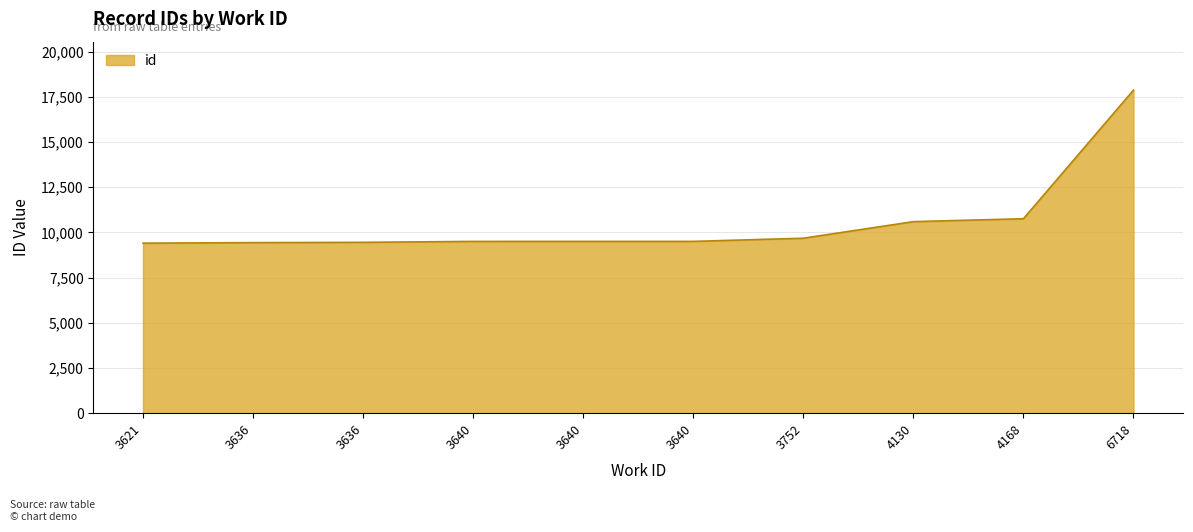

How many lines are shown in the chart?

1